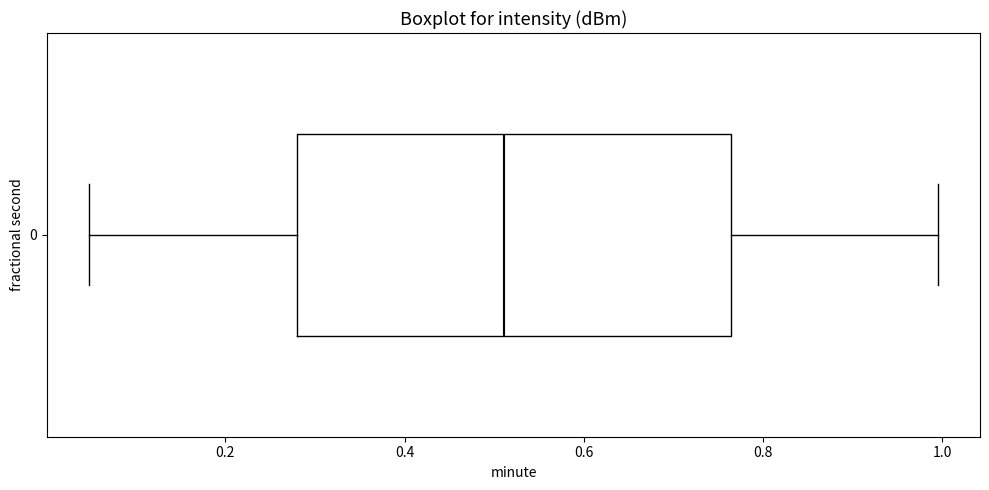

Where does the left whisker of the box at y = 0 end on the x-axis? The values are not printed on the chart, so give them approximately, as read against the axis.

0.04